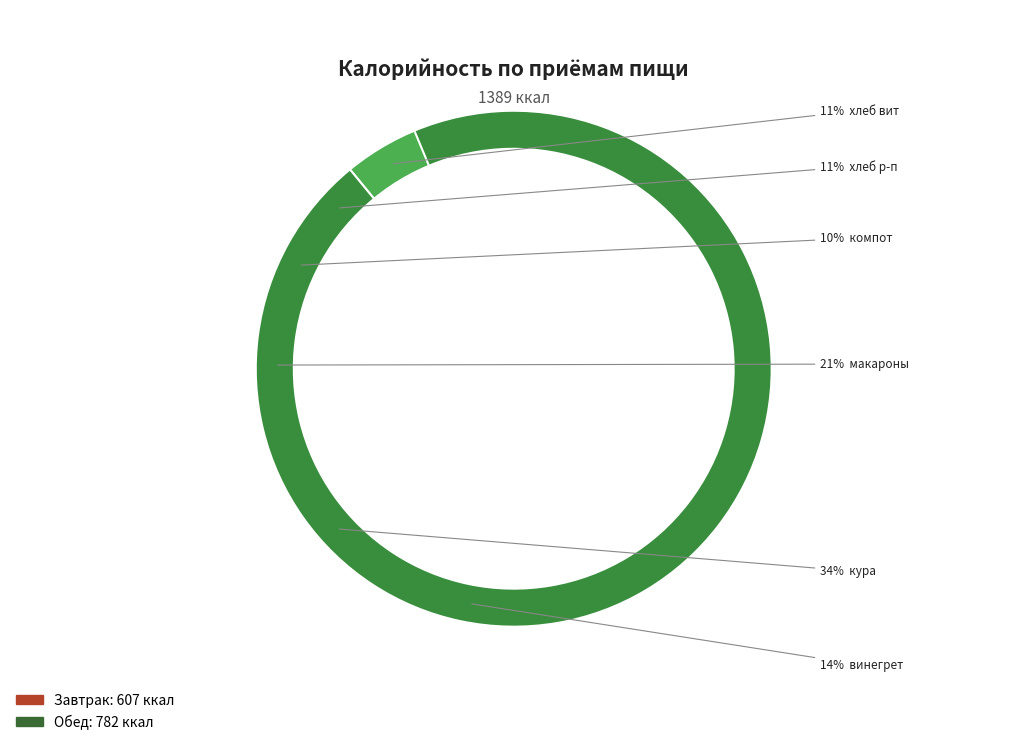

To the nearest percent, what portion does Обед represent?

56%